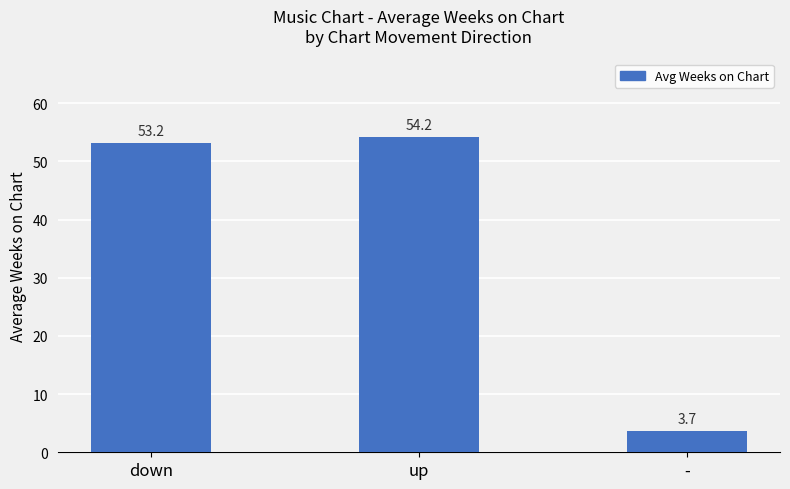

Rank the categories by value from highest to lowest.

up, down, -